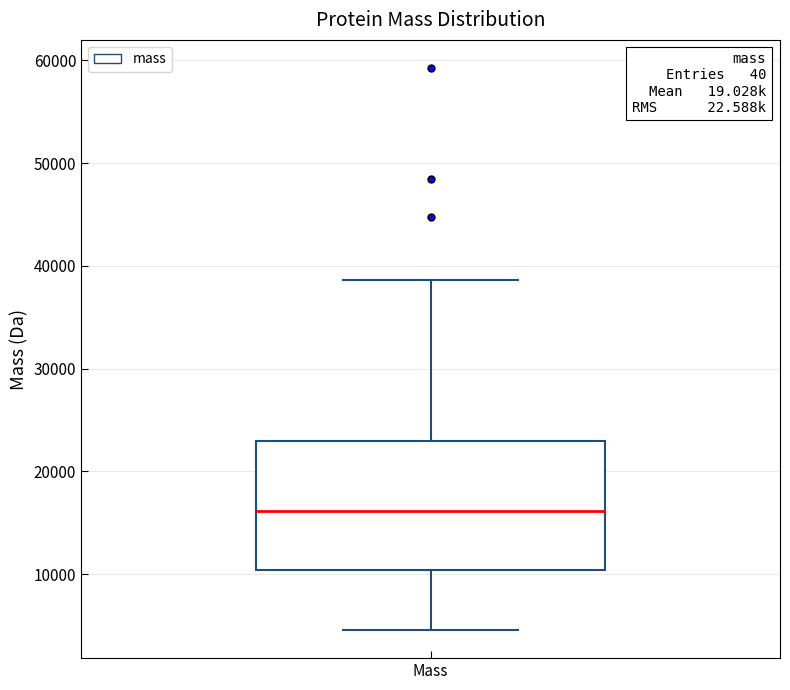

Transcribe this box plot: give where the median line is, the range the box spans, and where the two whiskers end, as read against the y-axis. The values are not printed on the chart, so give them approximately, as read against the axis.

median 16000, box 10000 to 23000, whiskers 5000 to 39000